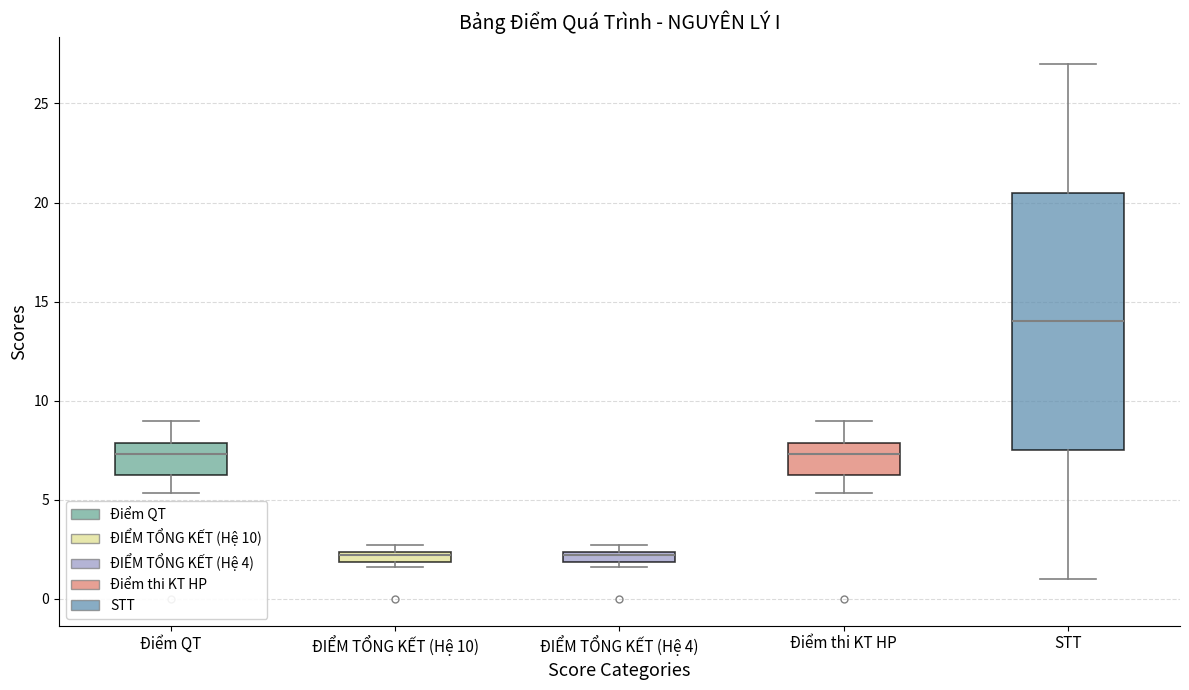

Which box has the highest median line?

STT